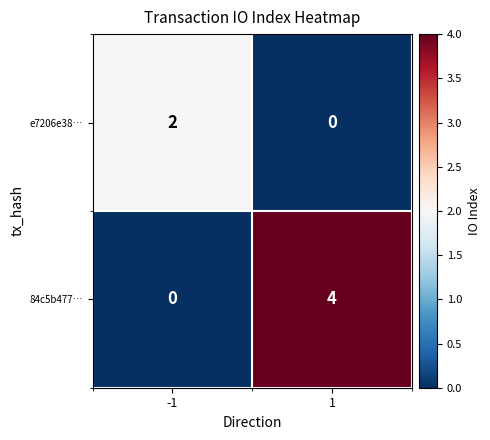

True or false: e7206e38… has a value of 3 at -1.

False